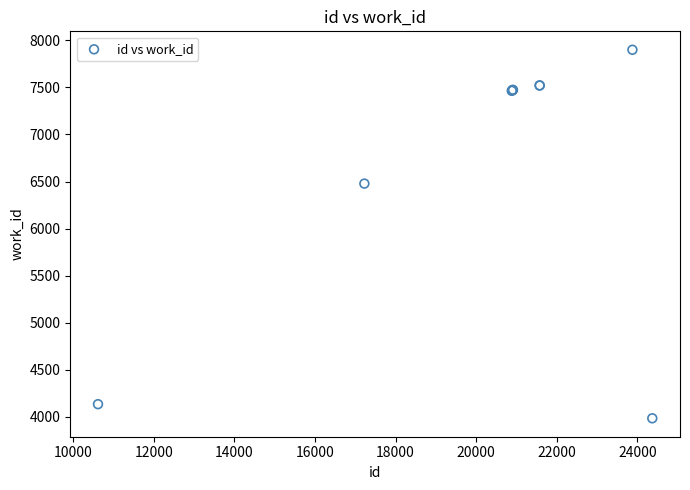

What Y value in the scatter plot is closest to 5942?

6478